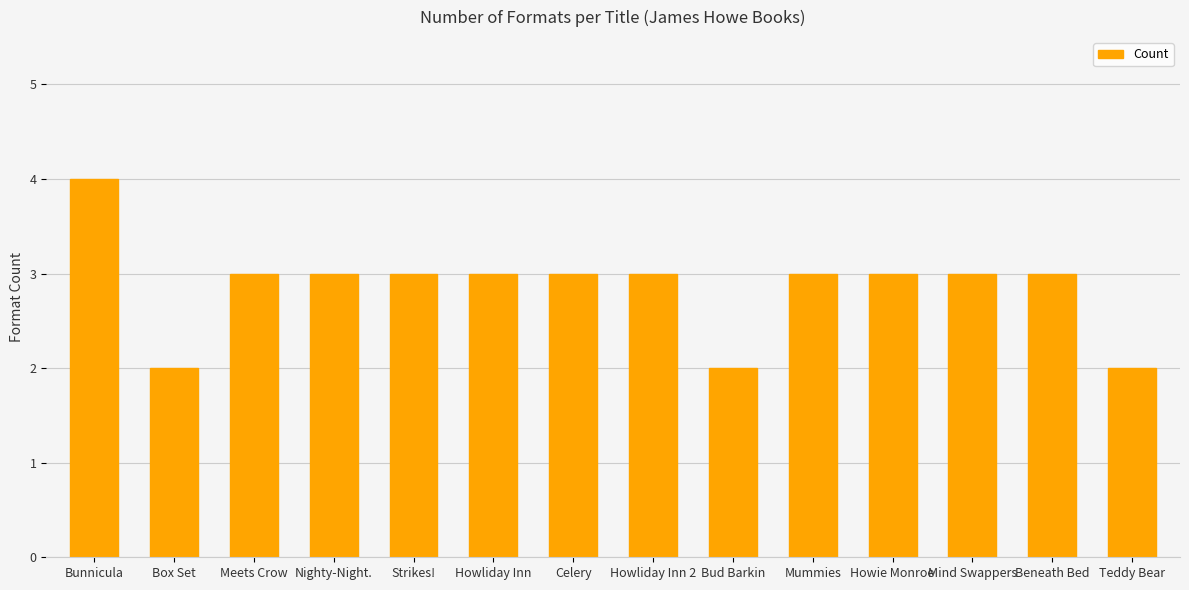

Reading left to right, what are all the values shown in this chart?

4	2	3	3	3	3	3	3	2	3	3	3	3	2